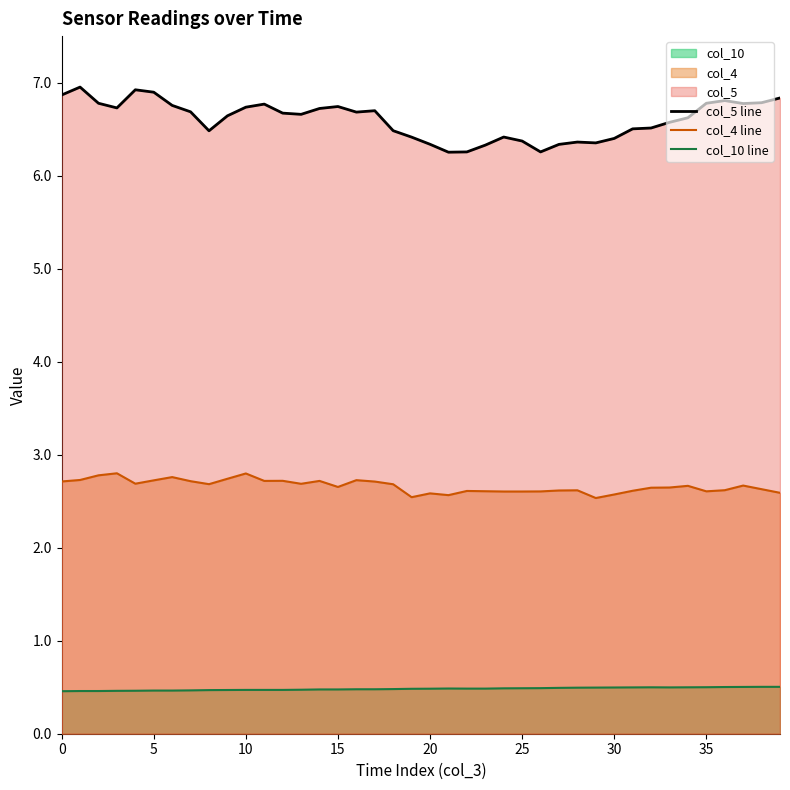

What is the lowest value of the col_10 line series?

0.5